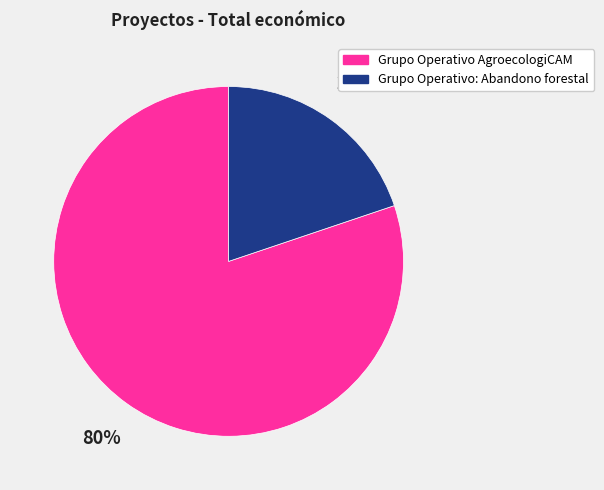

How many segments does this pie chart have?

2